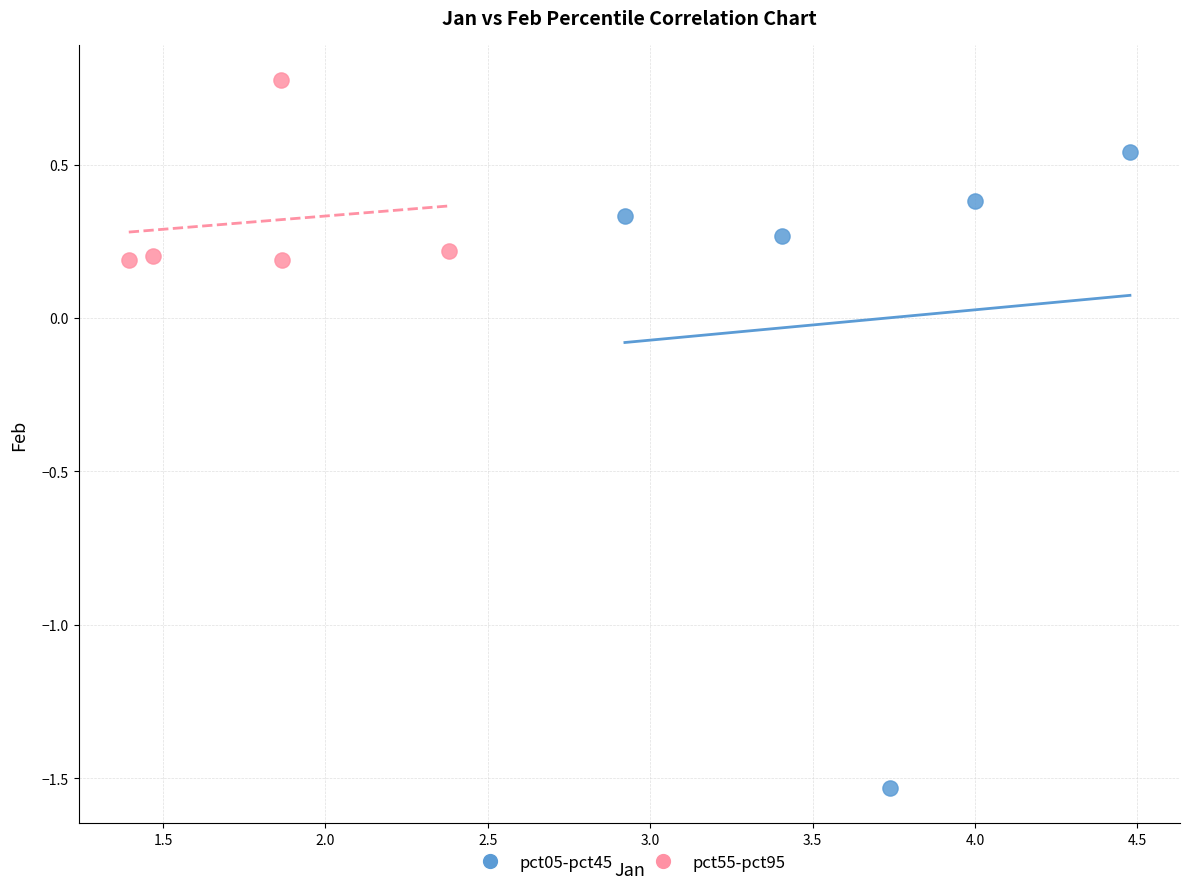

Which series has the largest Y range (max minus min)?

pct05-pct45